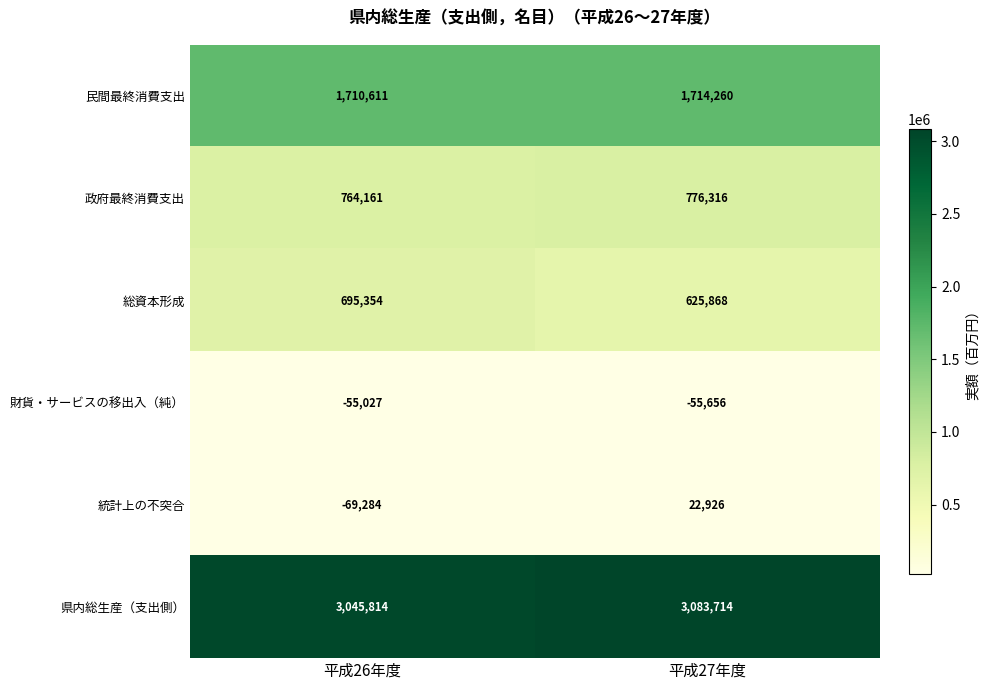

Count the number of categories in the chart.

2